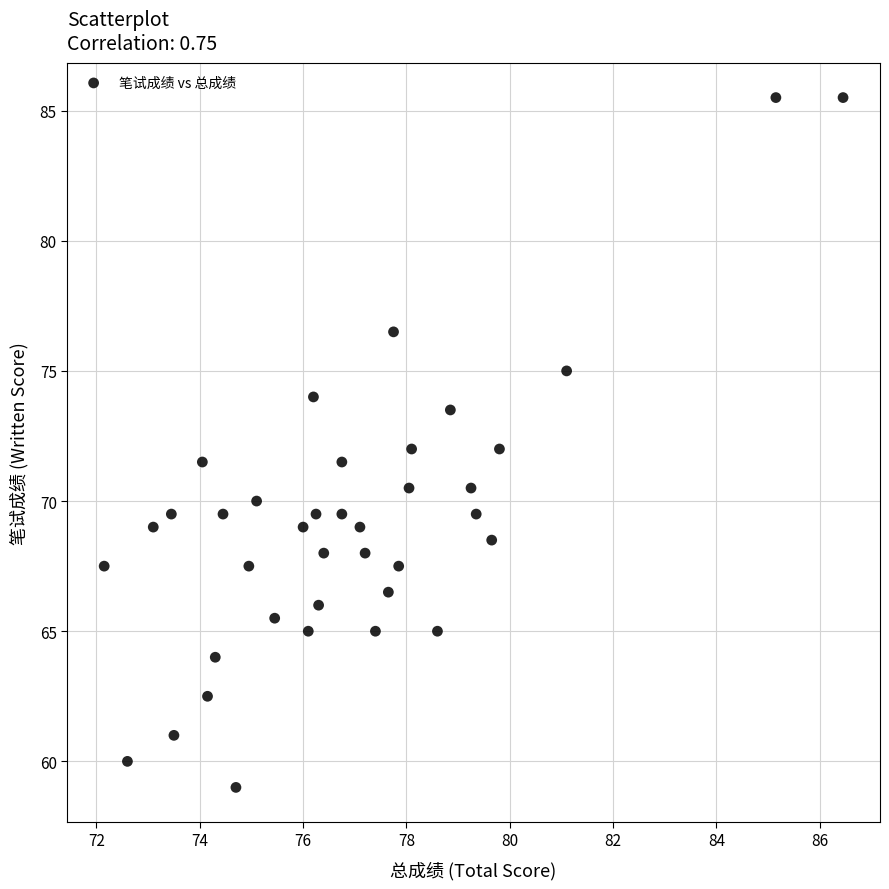

What is the range of X values (max minus min)?

14.3